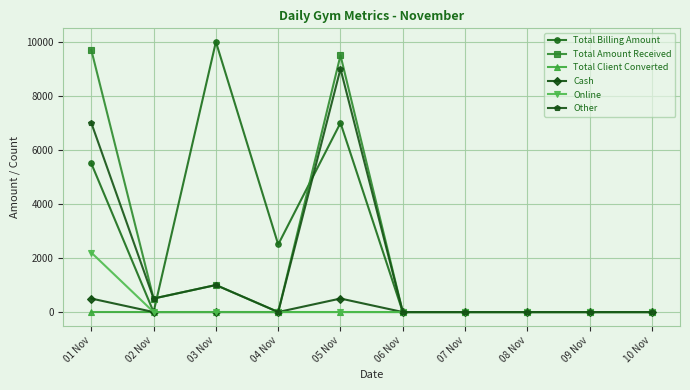

Where is Total Amount Received nearest to the value 4850?

03 Nov